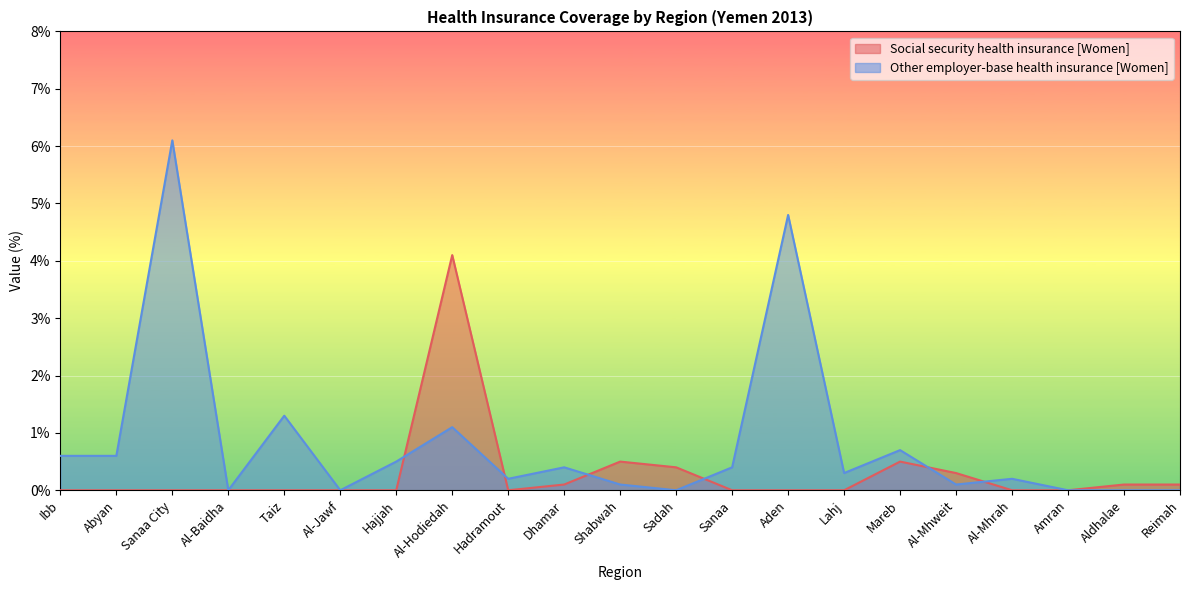

Is the value of Social security health insurance [Women] at Al-Jawf greater than the value of Other employer-base health insurance [Women] at Hajjah?

No